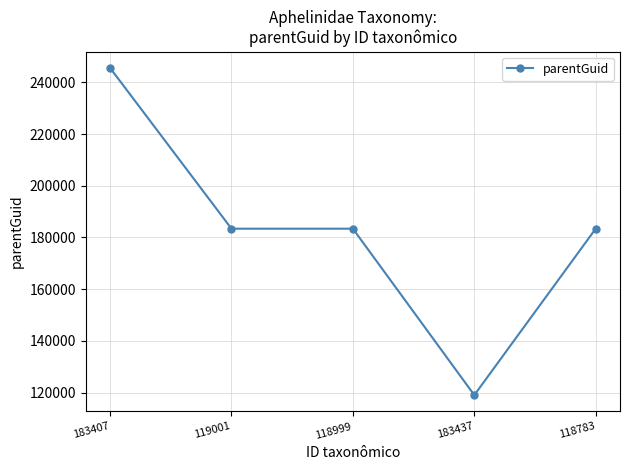

How many categories are shown in the chart?

5